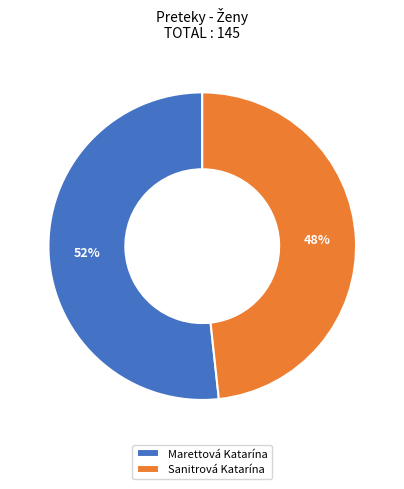

Count the number of slices in the pie.

2